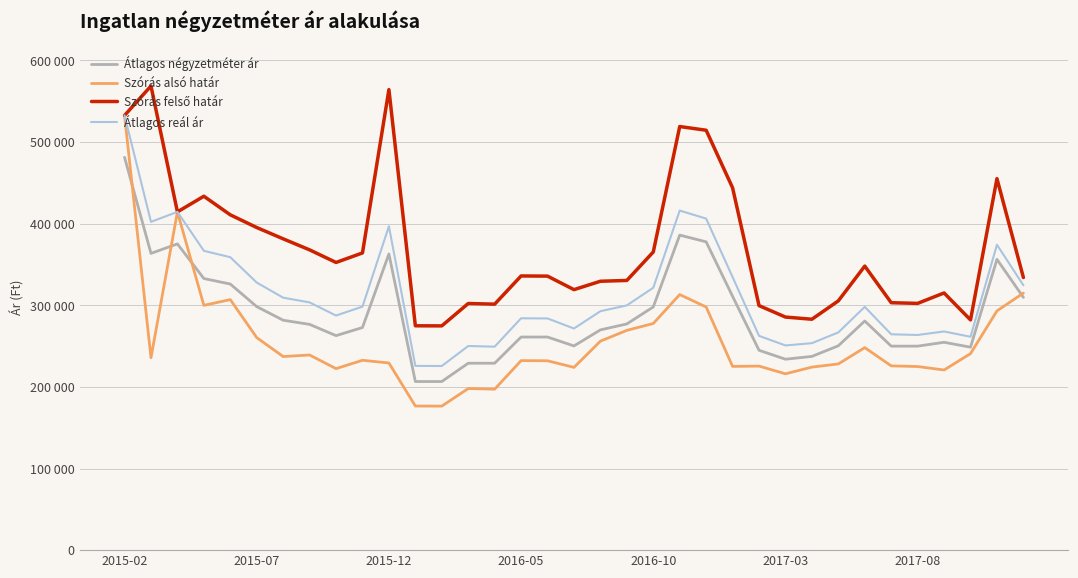

Does the chart have visible grid lines?

Yes